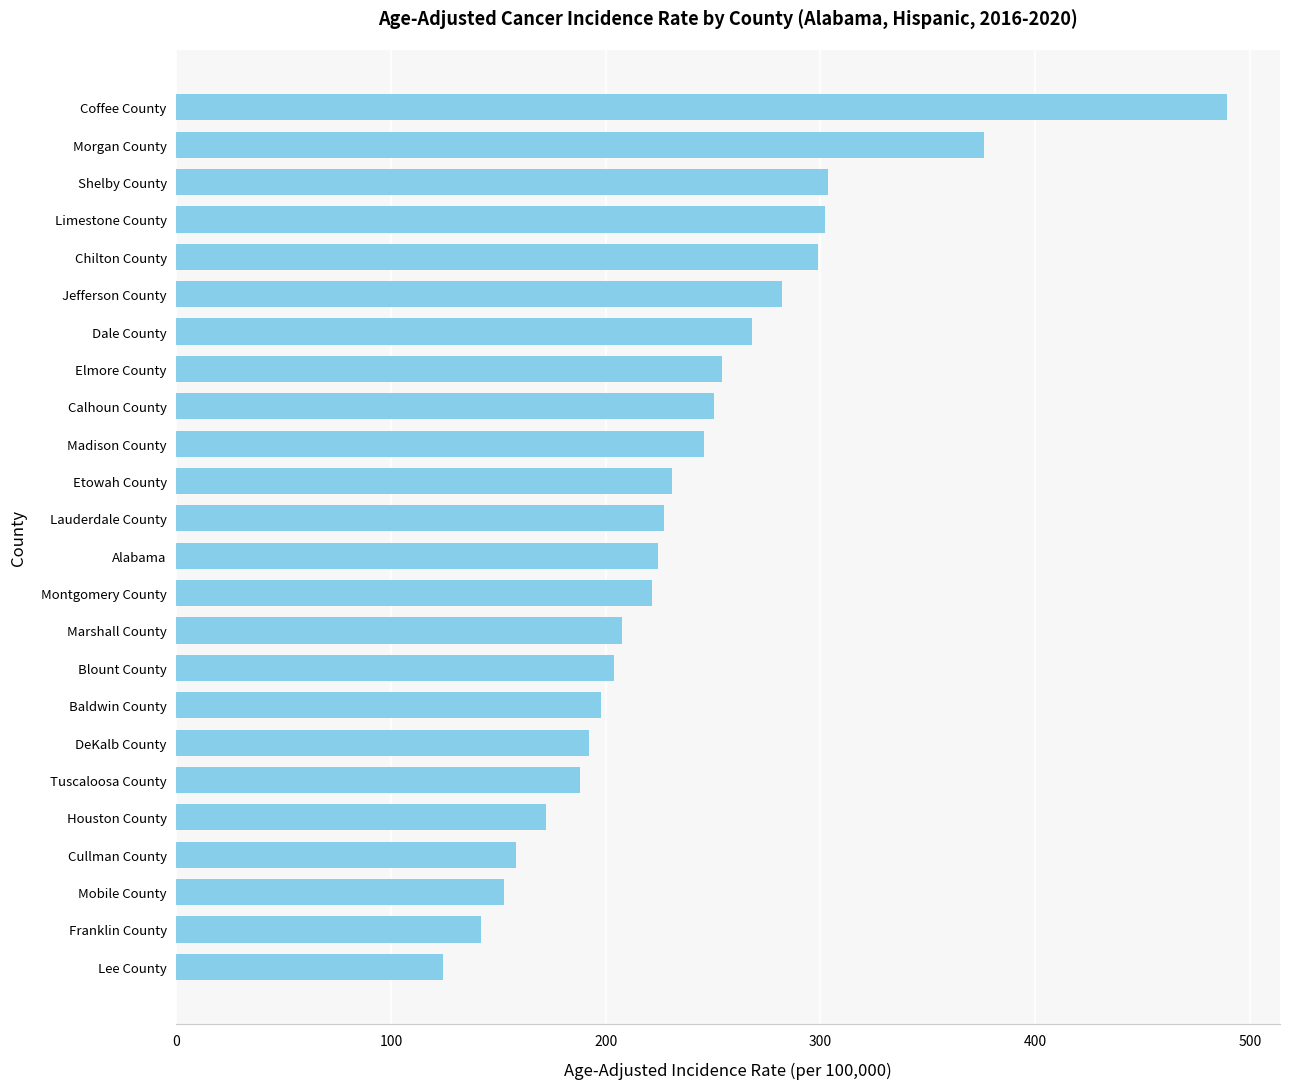

The chart shows a value of 268.0 at Dale County. True or false?

True